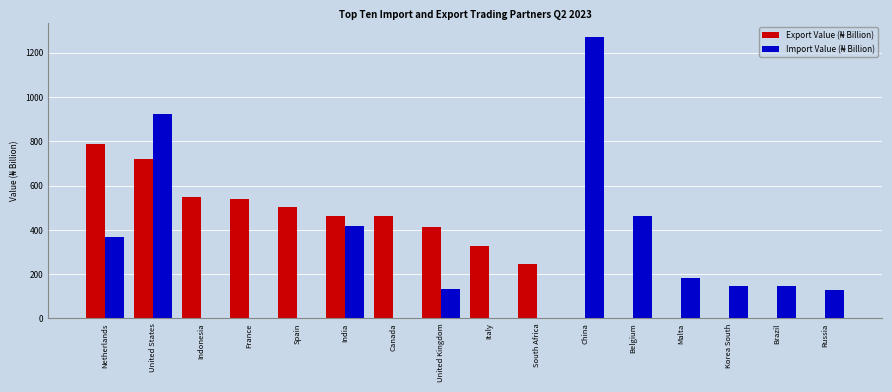

What is the total value across all series at Belgium?

460.4